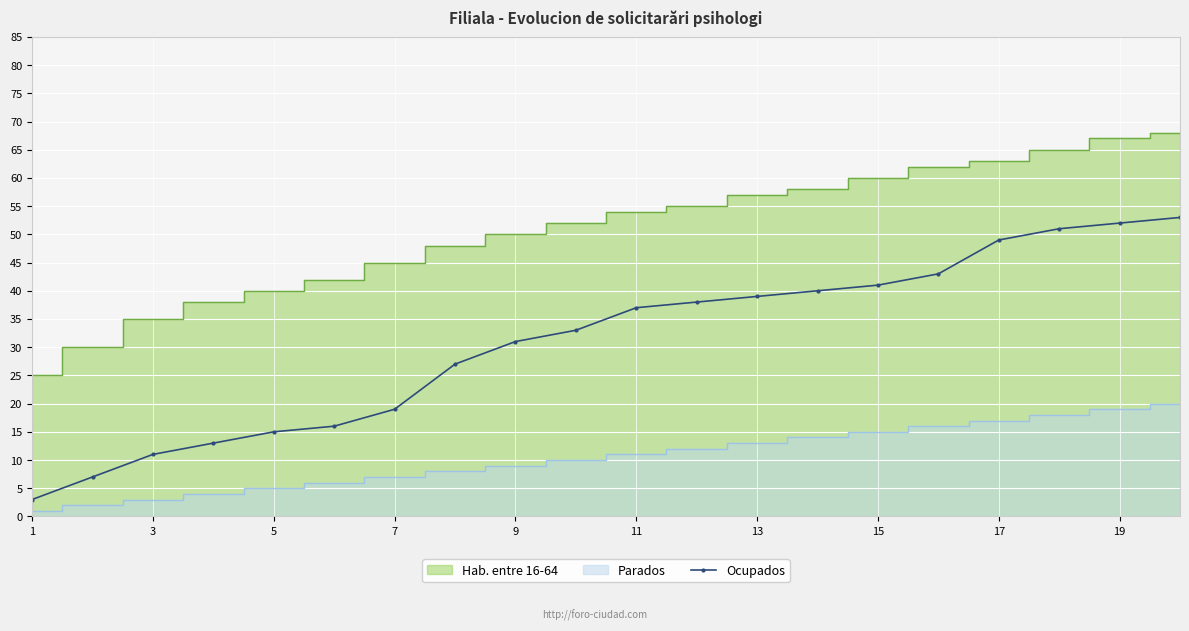

The value of Ocupados at 15 is 15. True or false?

False